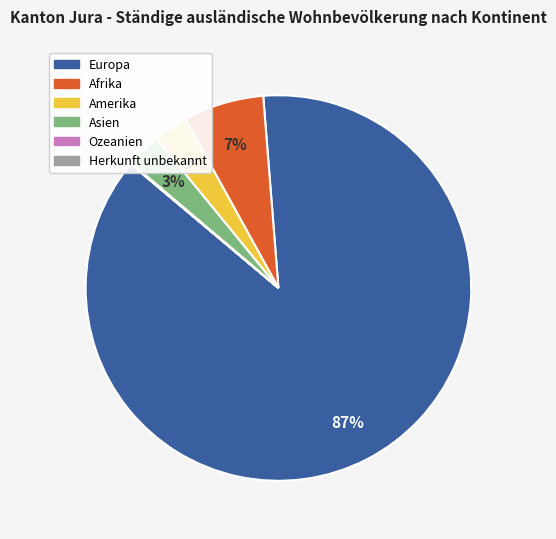

Combined, do Amerika and Europa account for over 50%?

Yes